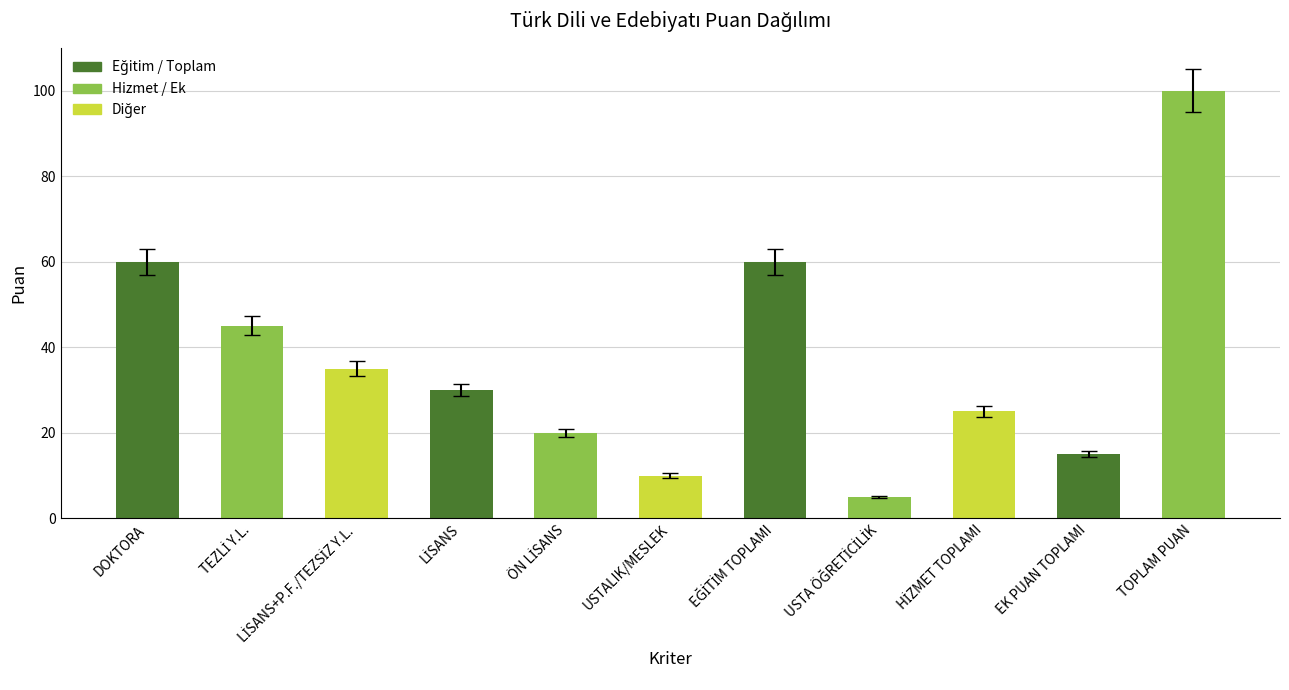

Which label corresponds to the largest value in the chart?

TOPLAM PUAN